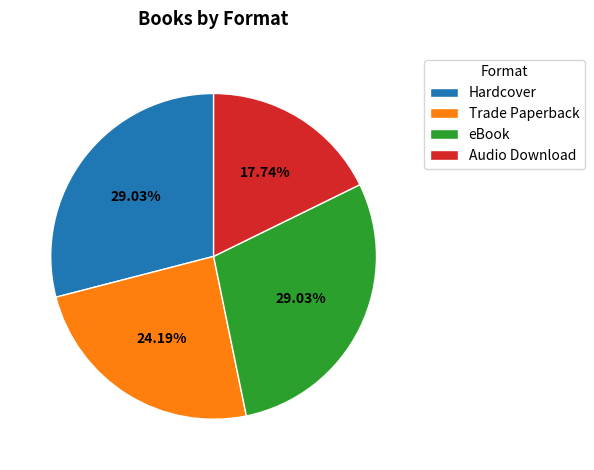

Is the sum of eBook and Trade Paperback greater than half?

Yes